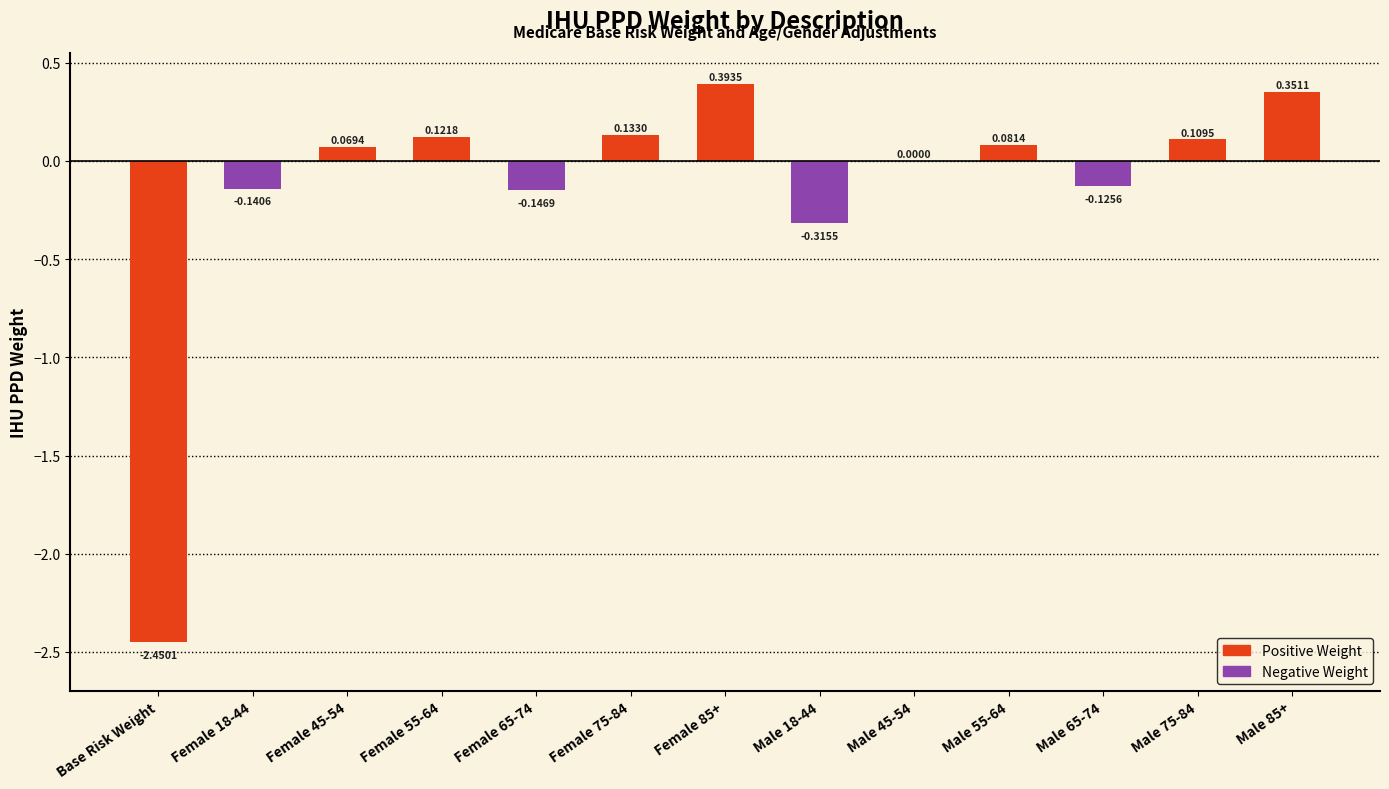

Are the bars grouped side by side (vs. stacked)?

No